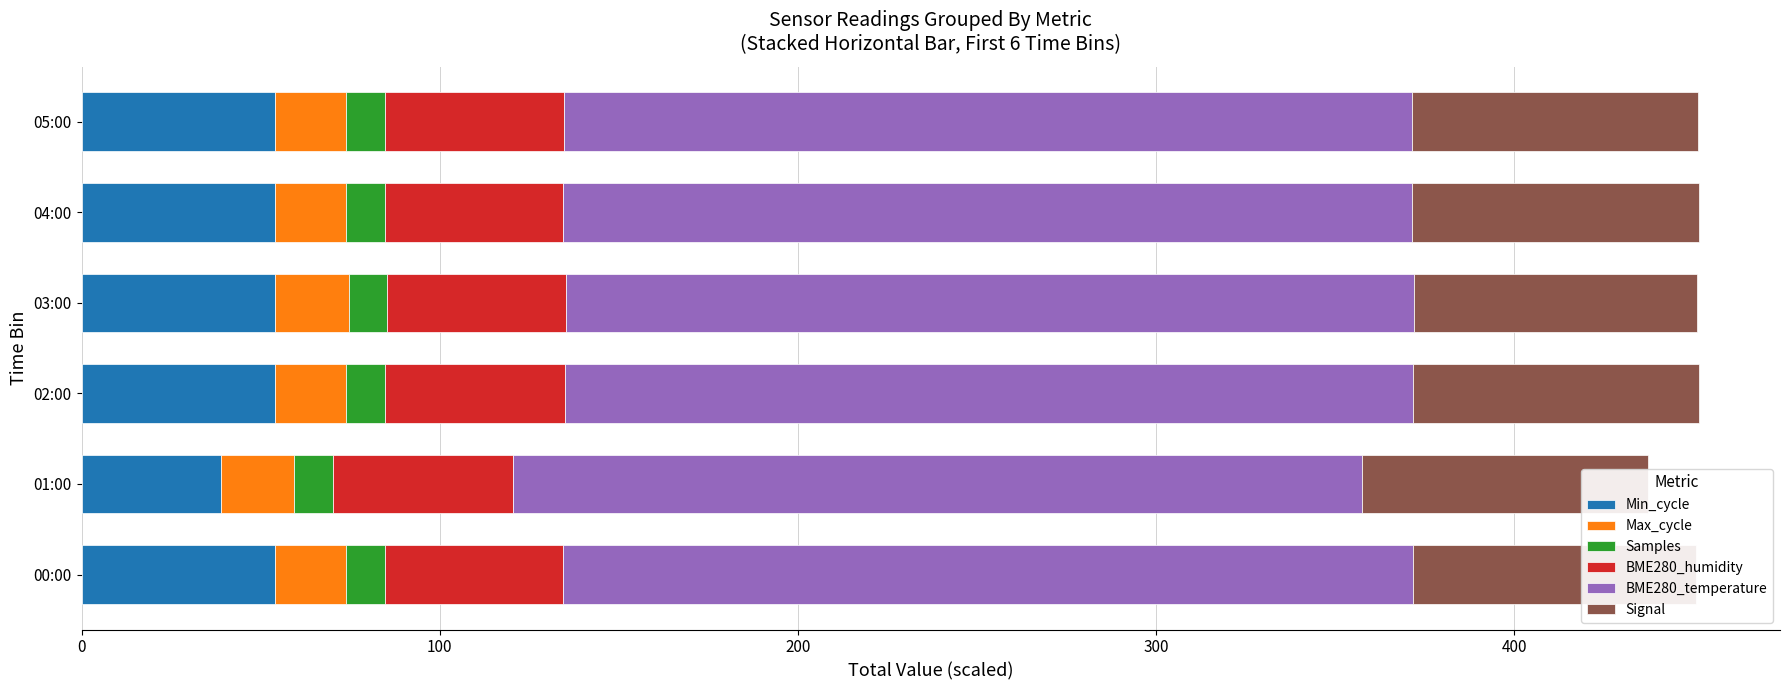

Is it true that BME280_humidity equals 72.0 at 05:00?

False